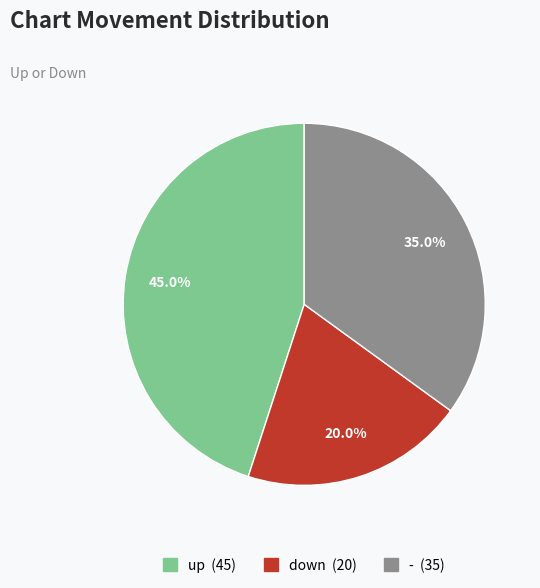

How many slices are in this pie chart?

3